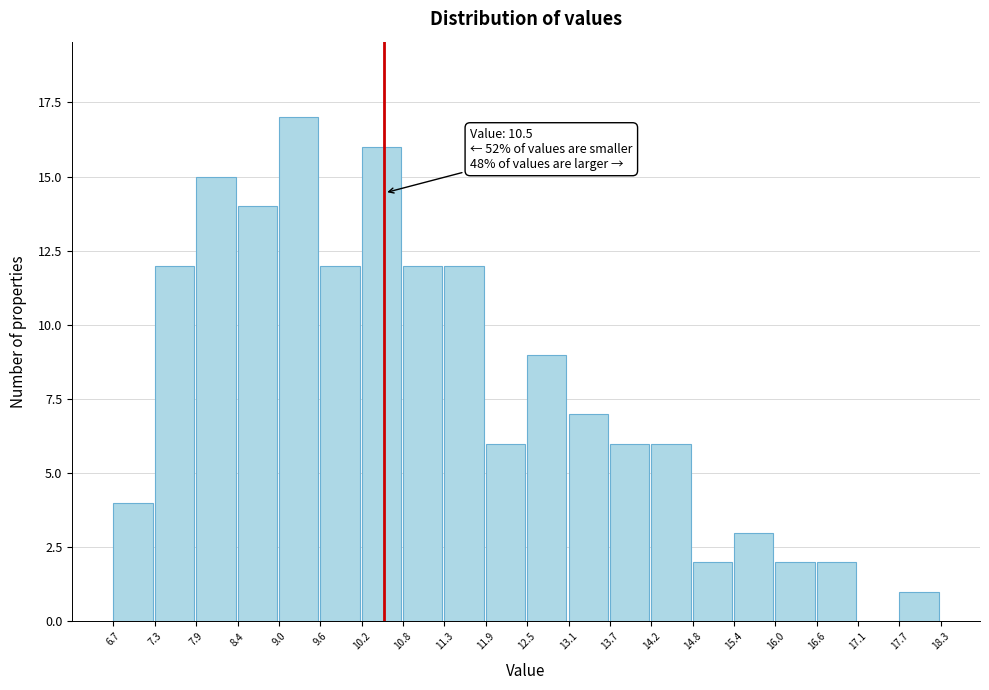

Over which range of the x-axis is the bar tallest?

9.0 to 9.6